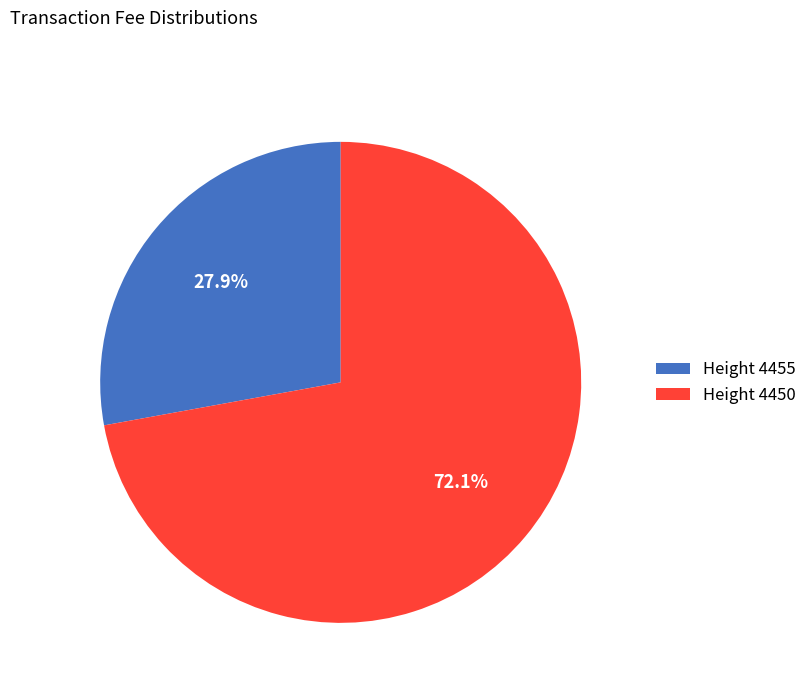

What is the majority slice?

Height 4450